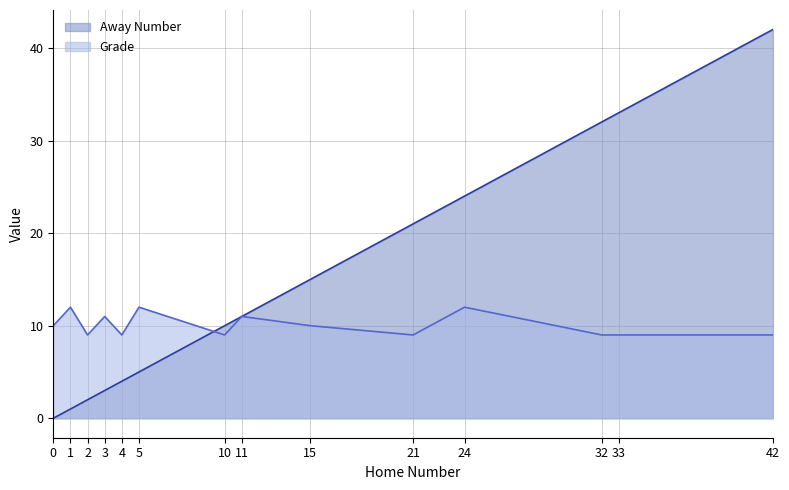

At which label does Grade reach its peak?

1